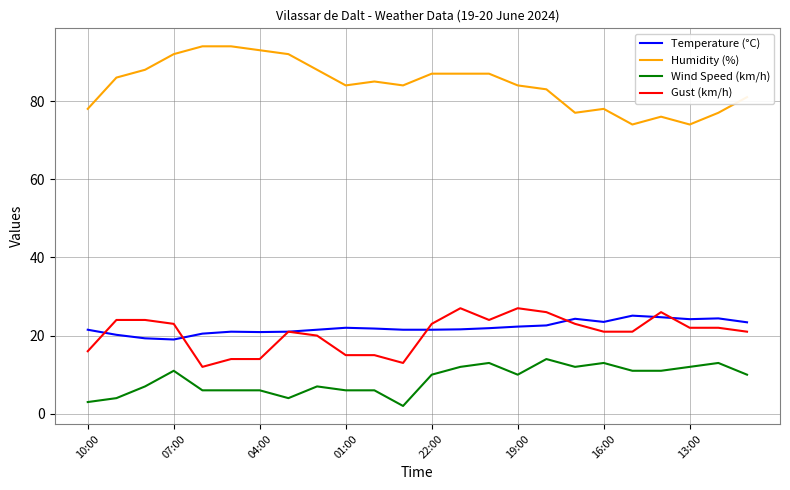

What is the highest value of the Wind Speed (km/h) series?

14.0